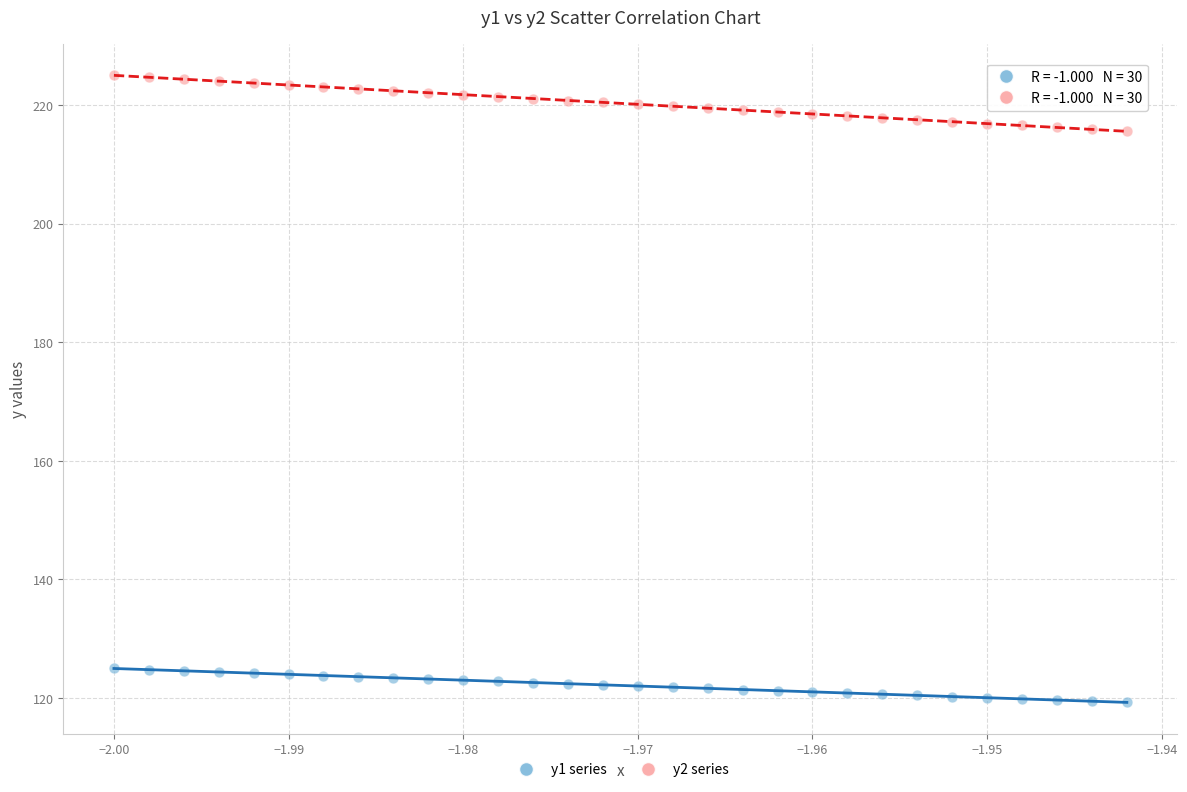

Which series contains the highest Y value?

y2 series